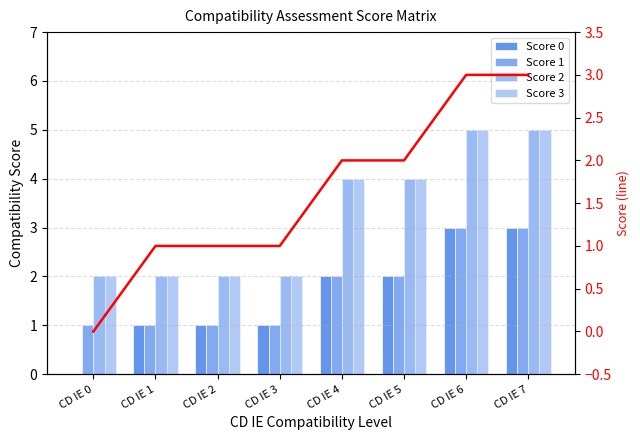

Which series changed the most between CD IE 2 and CD IE 3?

Score 0